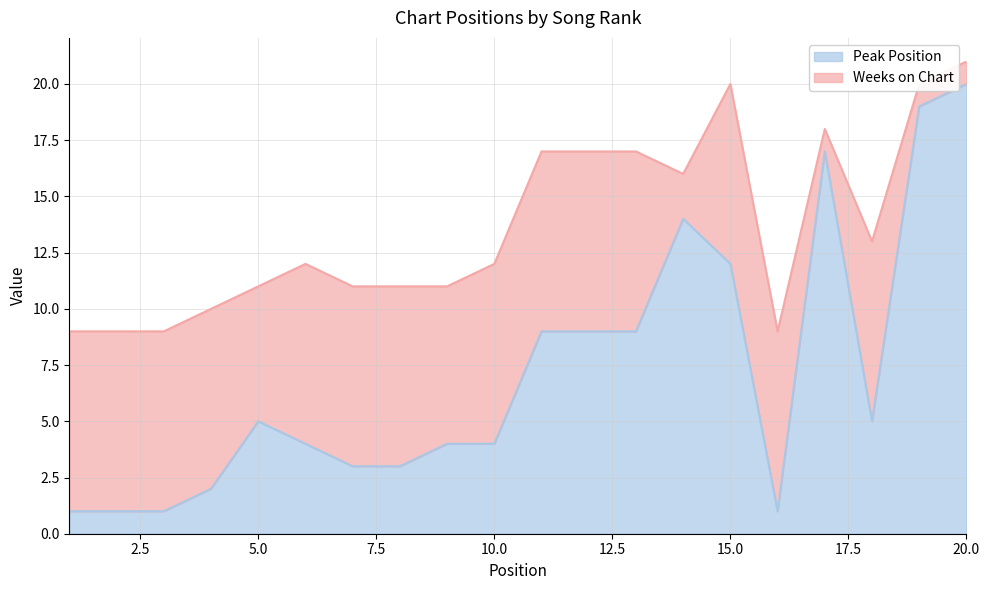

At which label does the data first exceed 5?

11